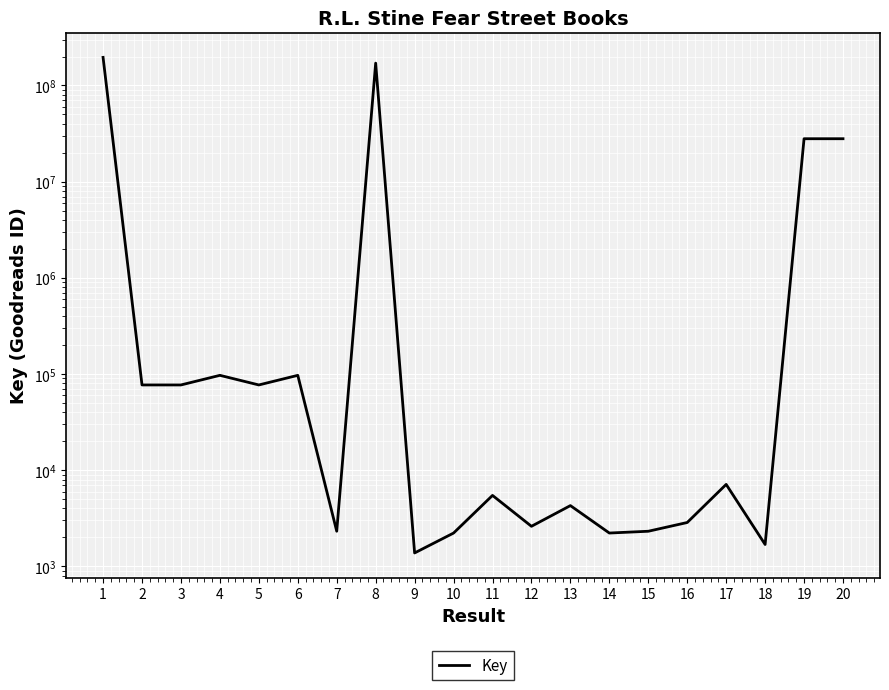

Rank the categories by value from highest to lowest.

1, 8, 20, 19, 4, 6, 2, 5, 3, 17, 11, 13, 16, 12, 7, 15, 14, 10, 18, 9